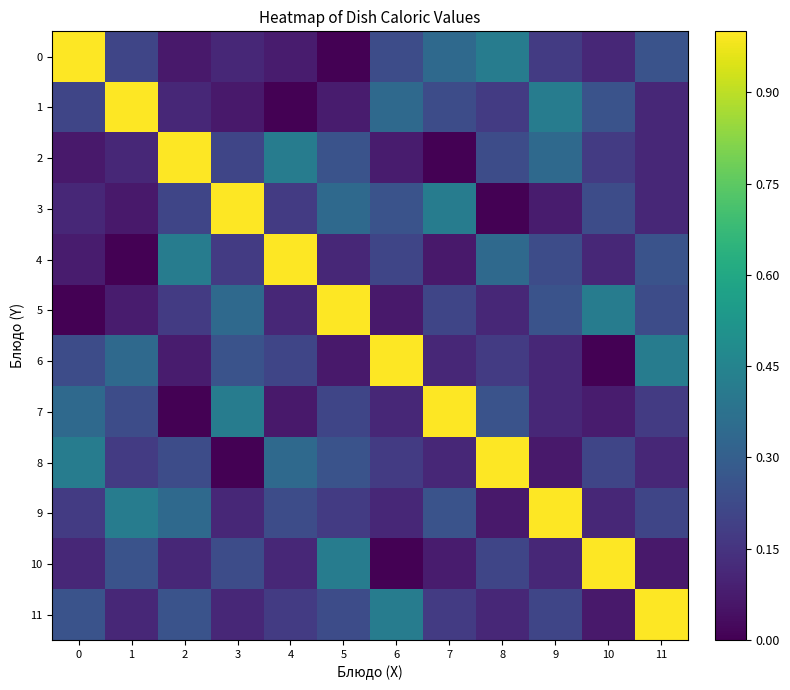

Which series changed the most between 4 and 7?

4